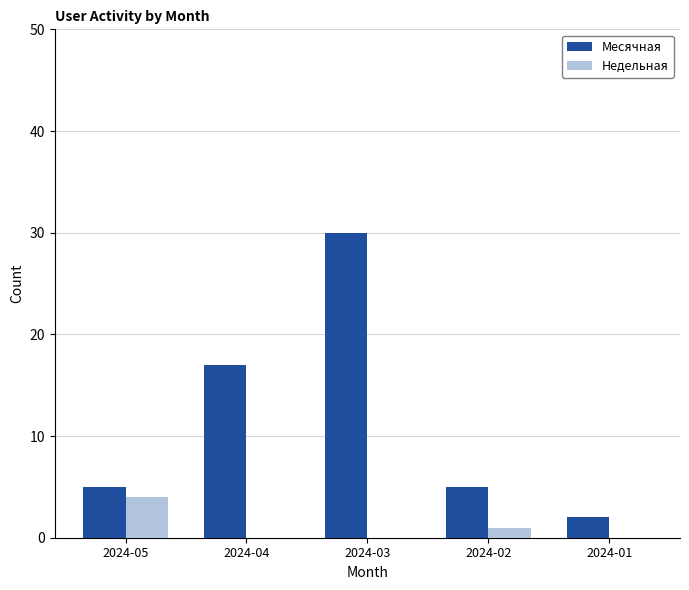

Which series has the largest total across all categories?

Месячная